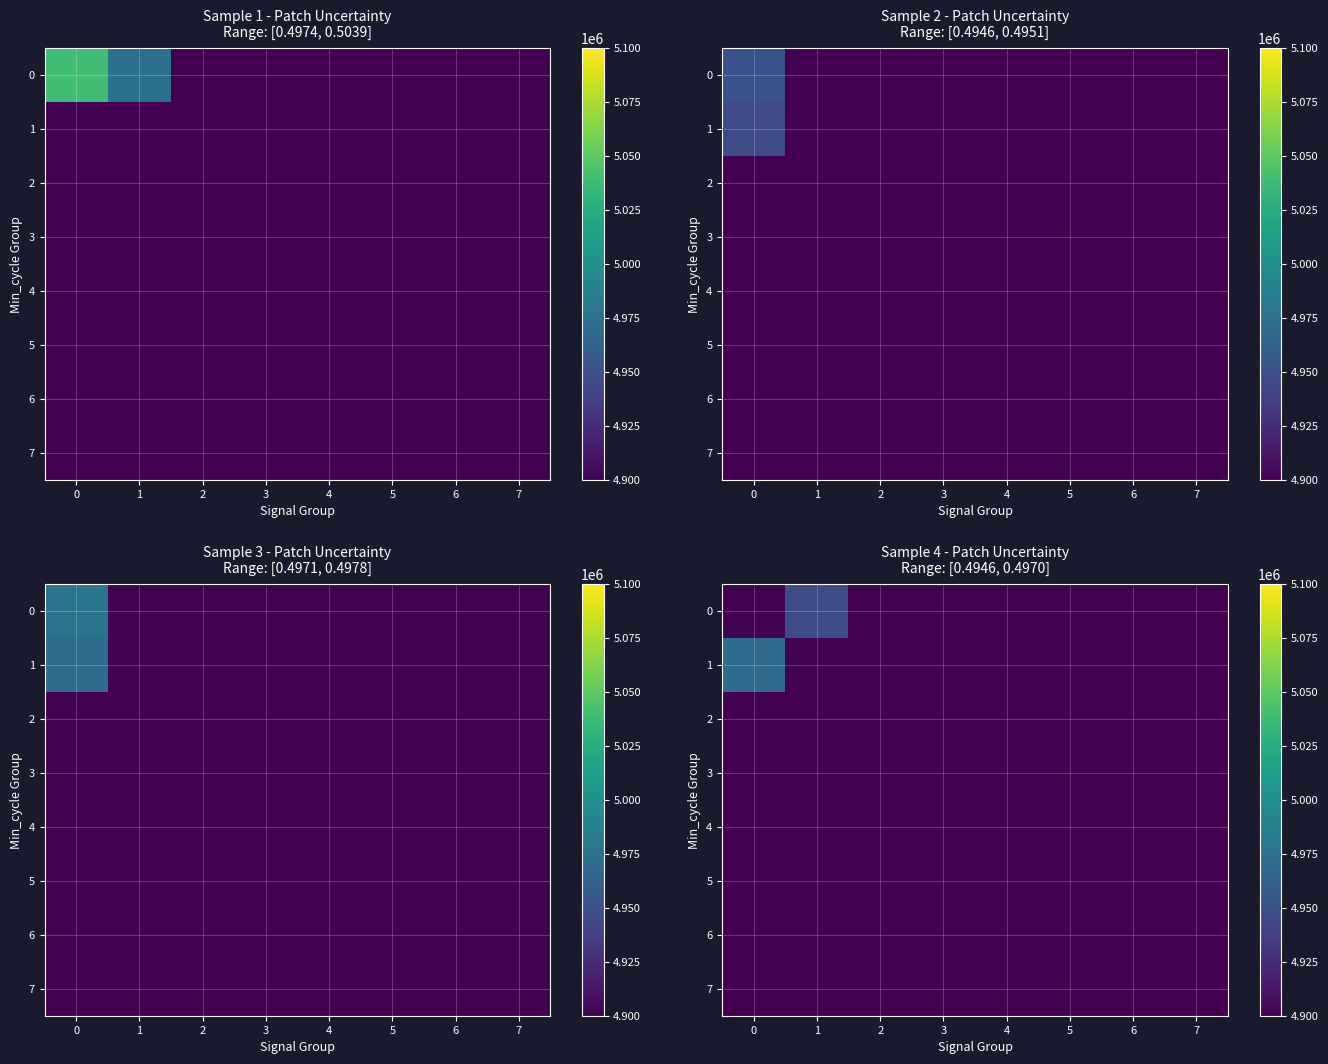

At how many categories does at least one series exceed 2017407?

2